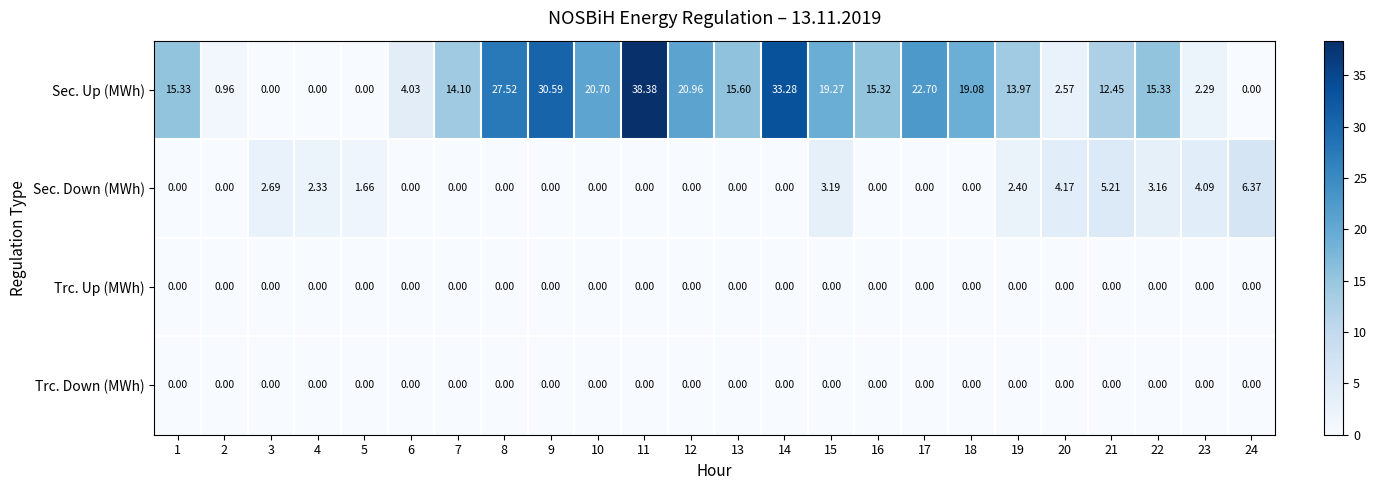

Count the number of data series in this chart.

4